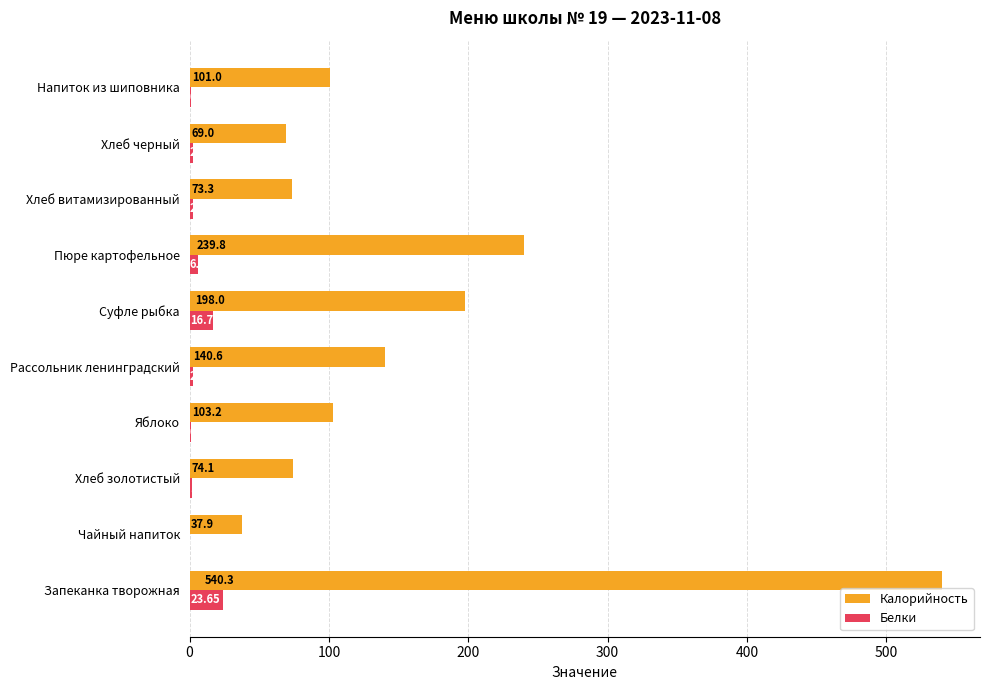

How many series are shown in this chart?

2